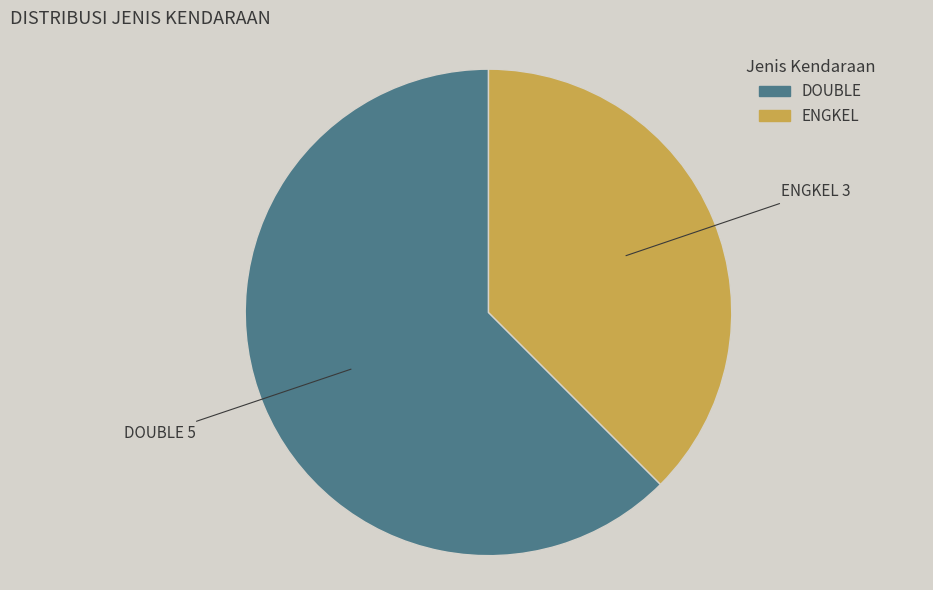

Which slice is the largest?

DOUBLE